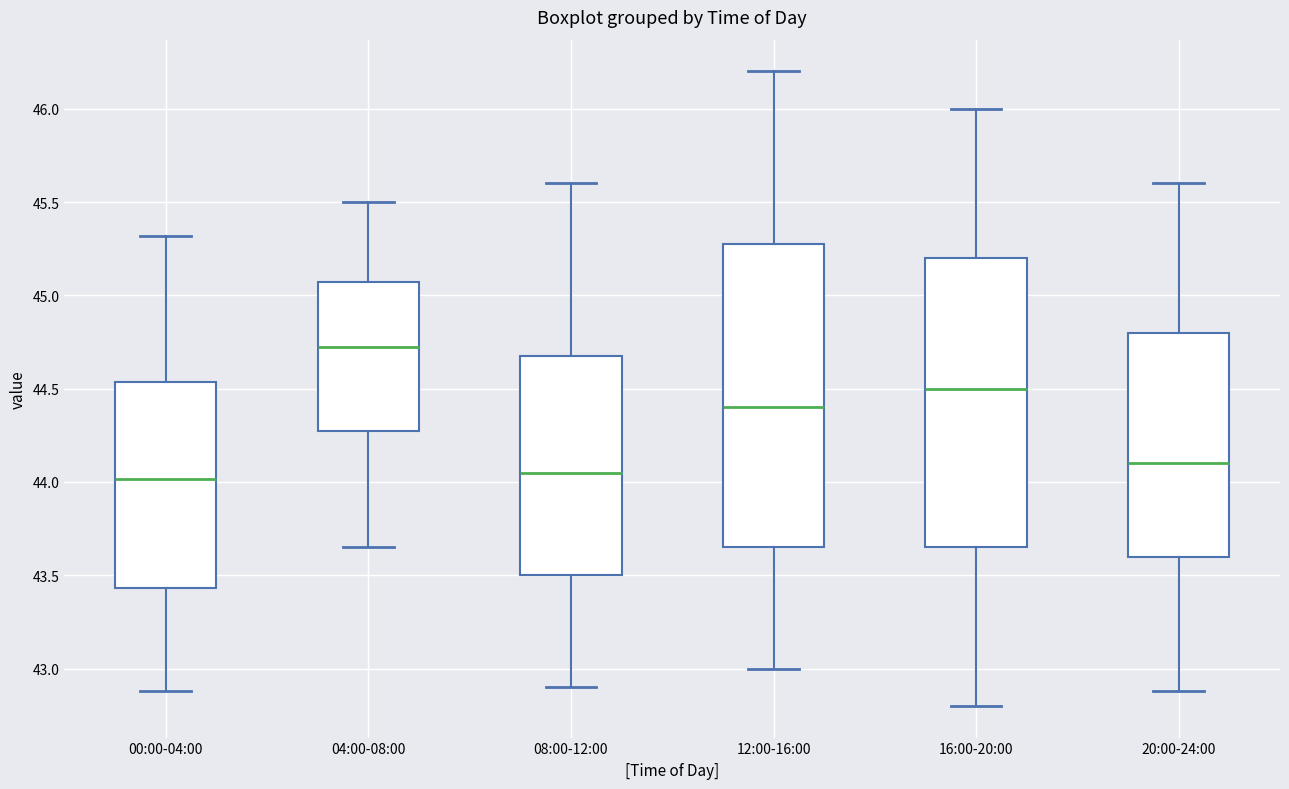

Which box has the highest median line?

04:00-08:00